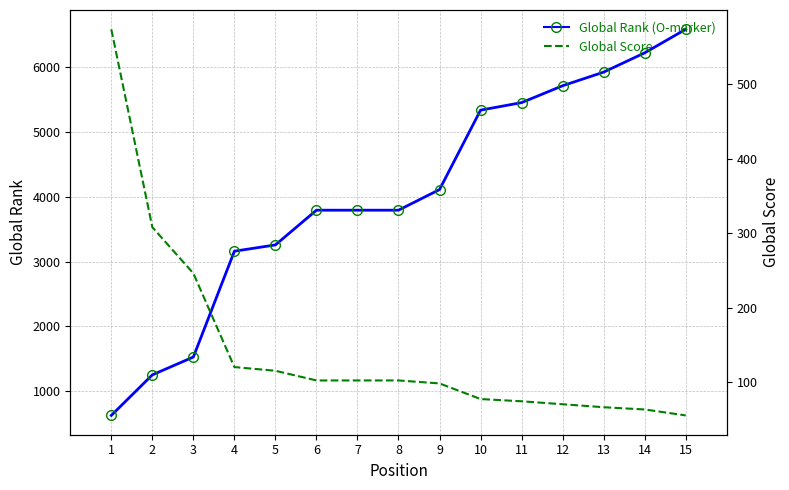

What is the sum of the Global Score values at 7 and 9?

200